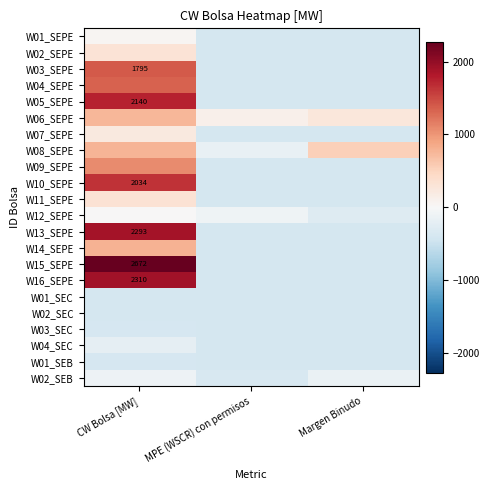

Is it true that W05_SEPE equals 769.8 at CW Bolsa [MW]?

False